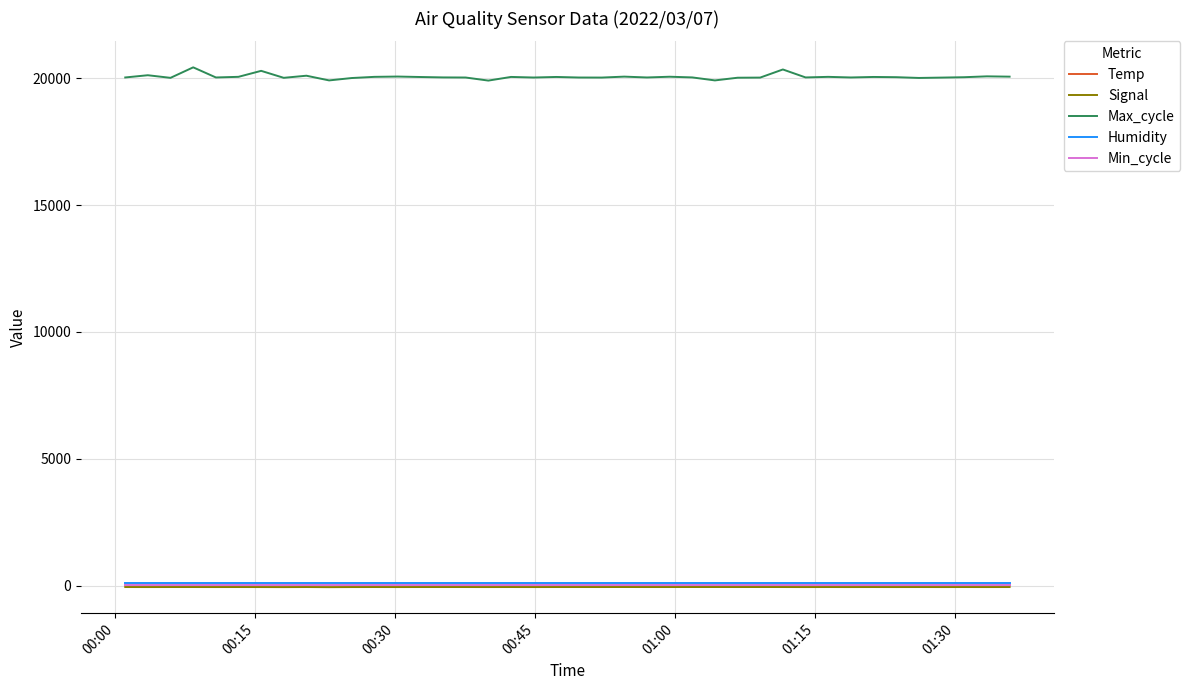

True or false: Temp and Humidity intersect in this chart.

False